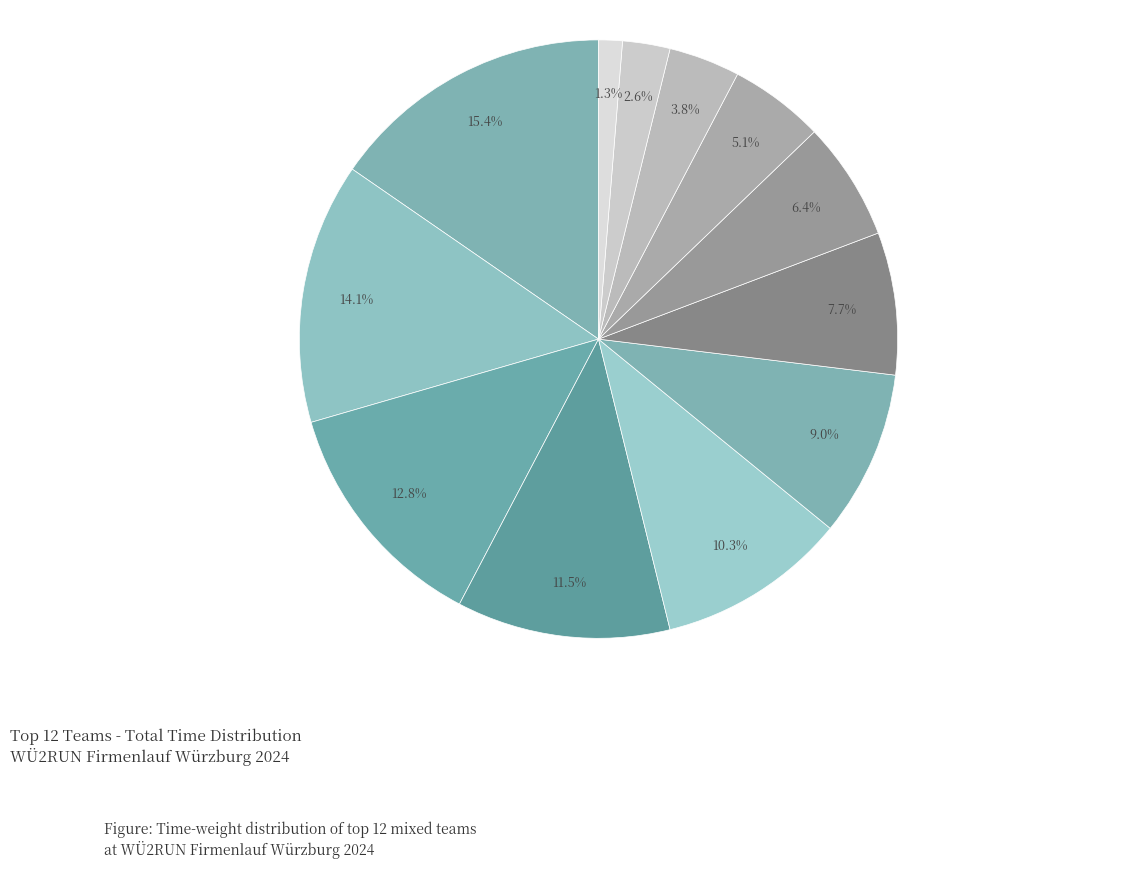

What is the largest slice in the pie chart?

VR-Bank Würzburg 1